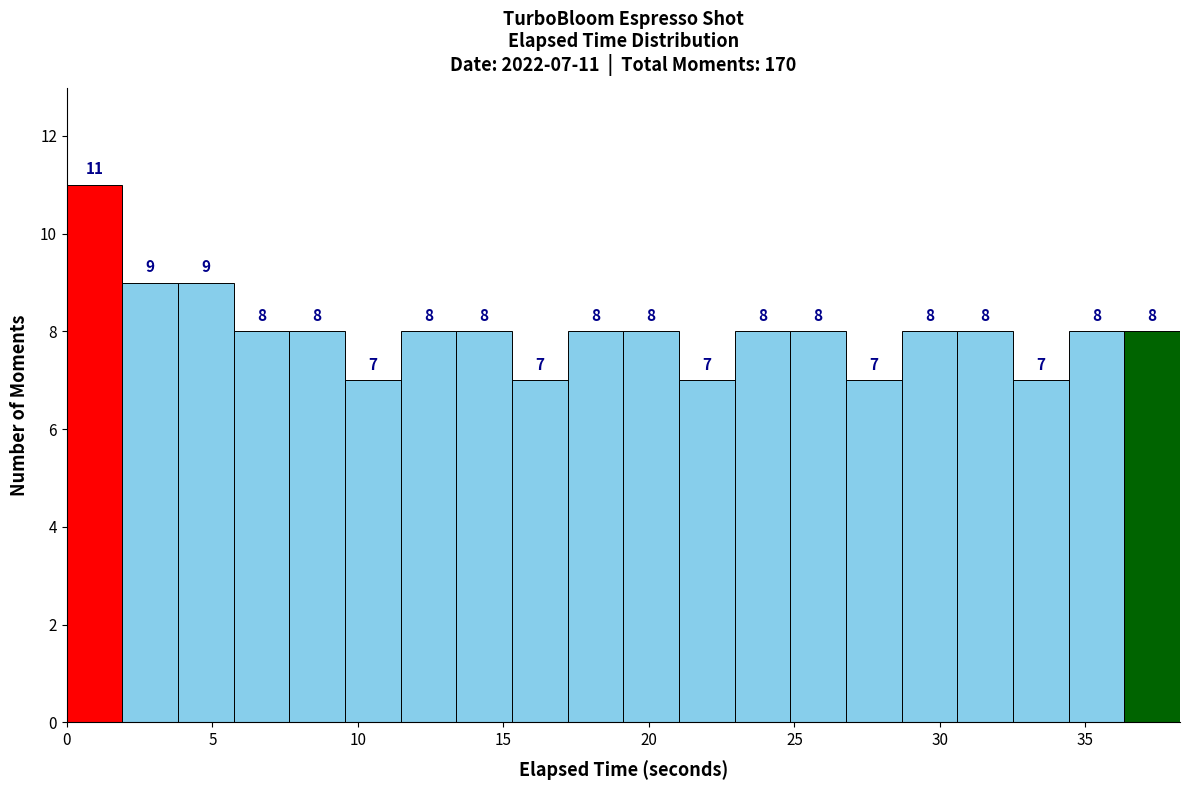

Read against the x-axis, roughly where is the centre of the tallest bar?

1.0